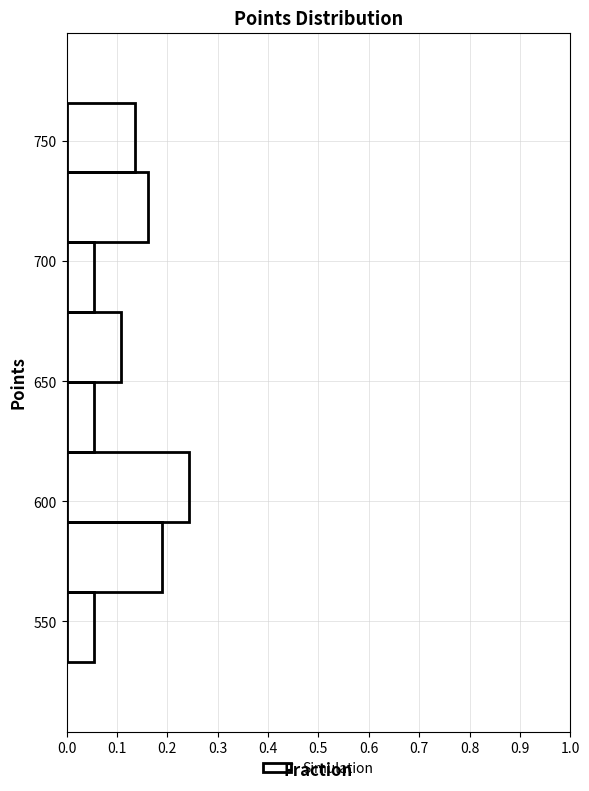

Reading bottom to top, list every bar in this chart as the range it spans on the y-axis followed by its length. Neither the bar edges nor the lengths are printed on the chart, so give them approximately, as read against the axes.

535 to 560: 0.05
560 to 590: 0.19
590 to 620: 0.24
620 to 650: 0.05
650 to 680: 0.11
680 to 710: 0.05
710 to 735: 0.16
735 to 765: 0.14